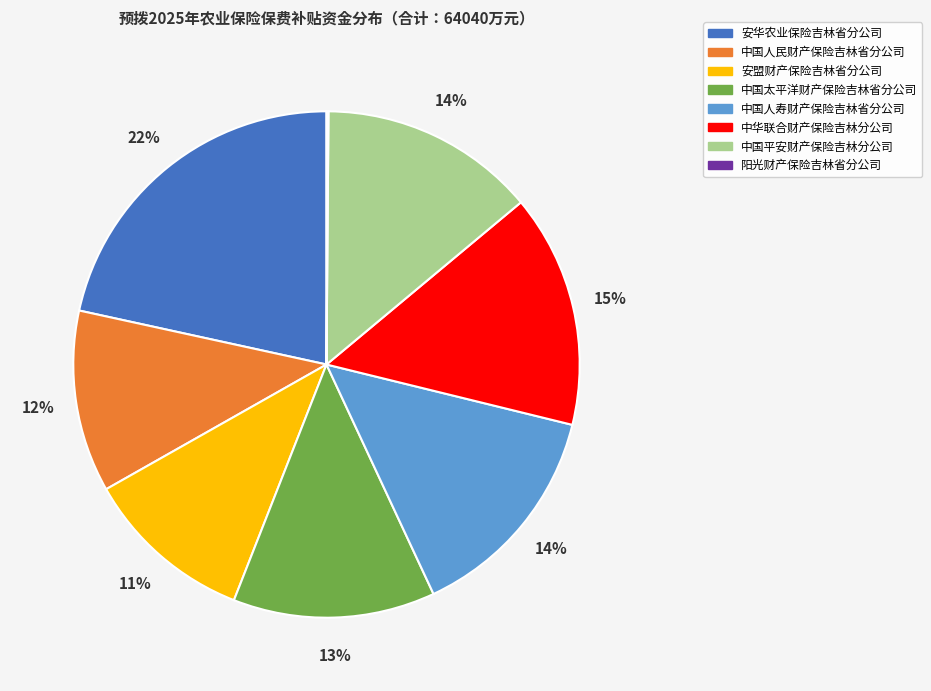

Is the sum of 中国太平洋财产保险吉林省分公司 and 中国平安财产保险吉林分公司 greater than half?

No